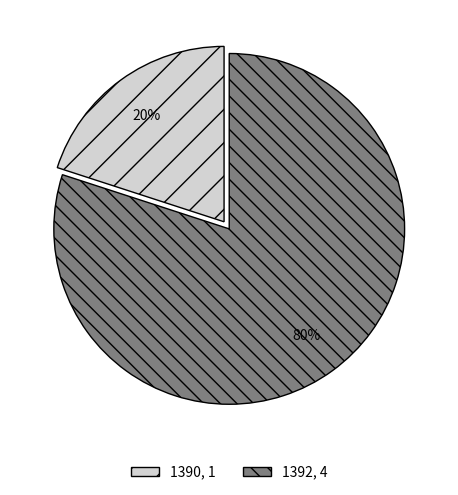

What is the majority slice?

1392